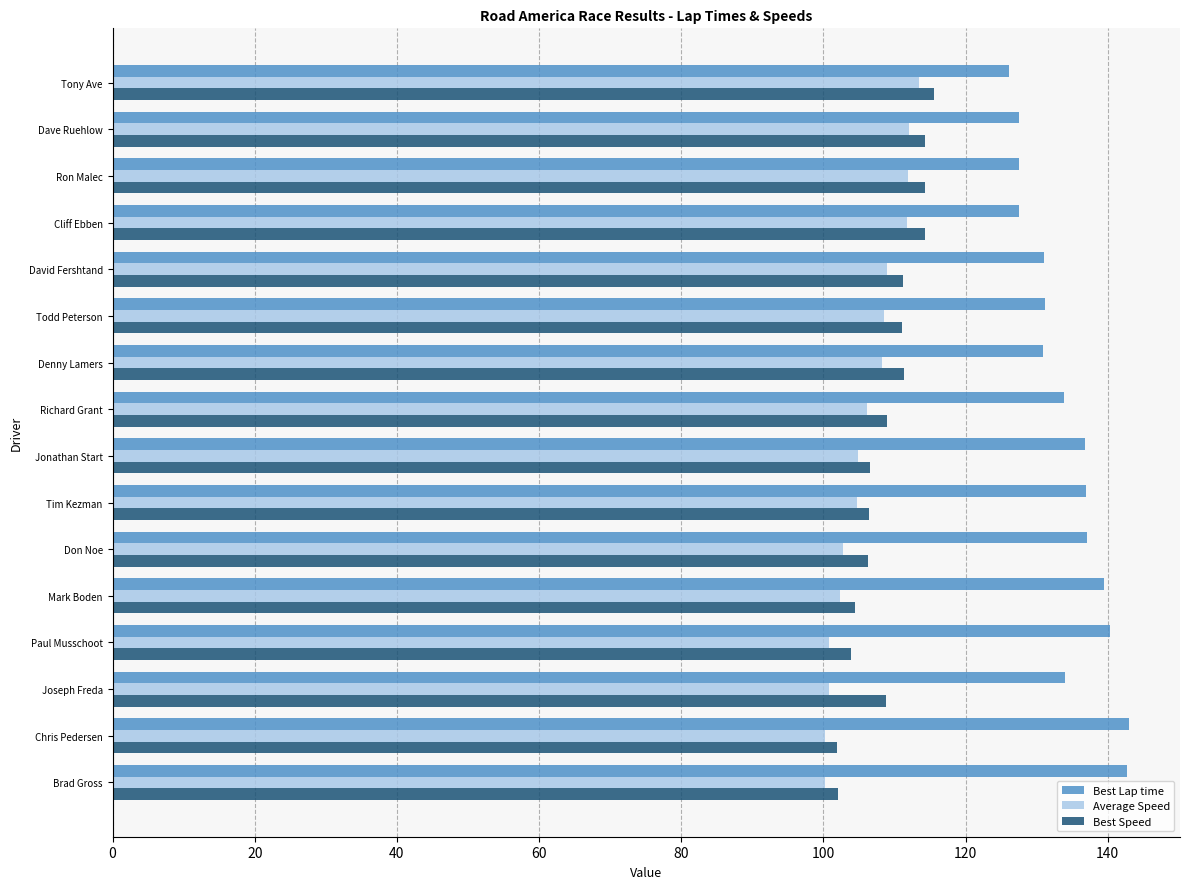

What is the total value across all series at Dave Ruehlow?

353.9